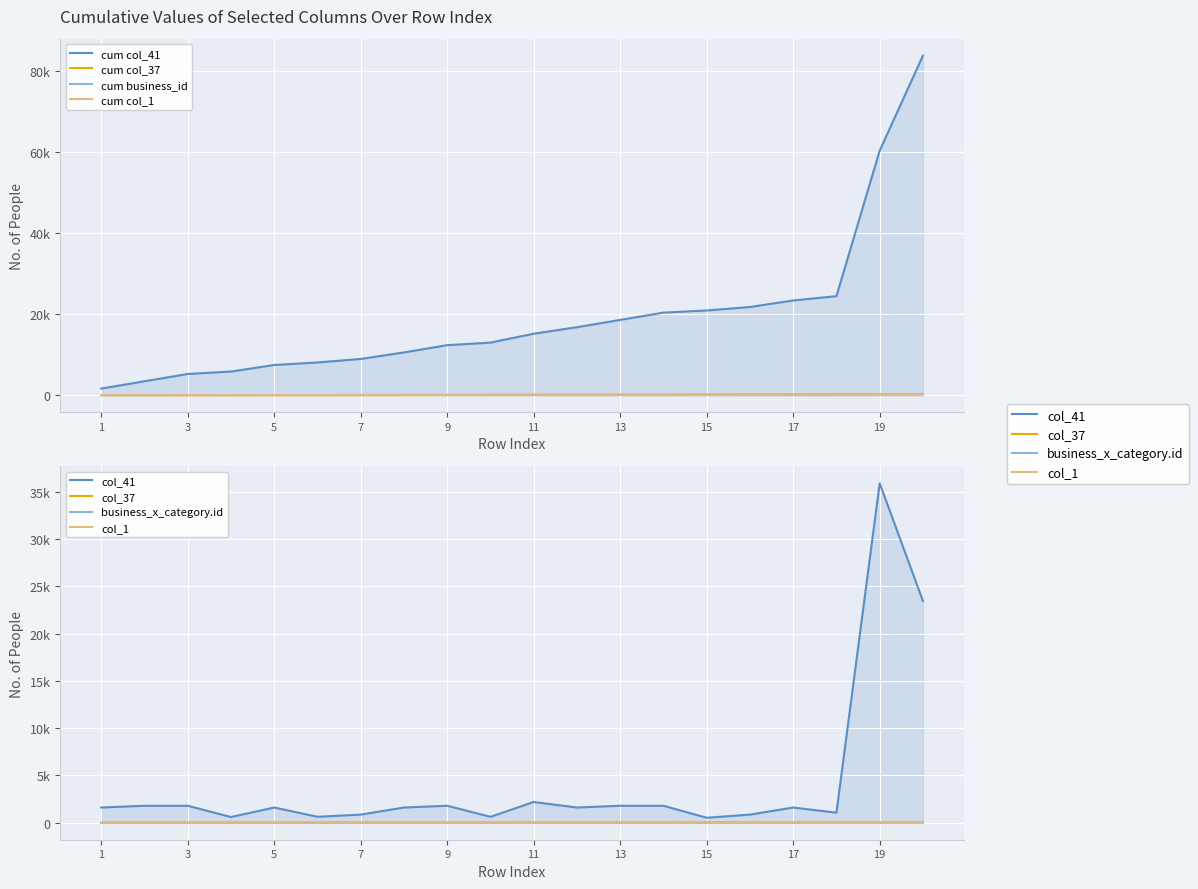

At which label does col_37 reach its peak?

20